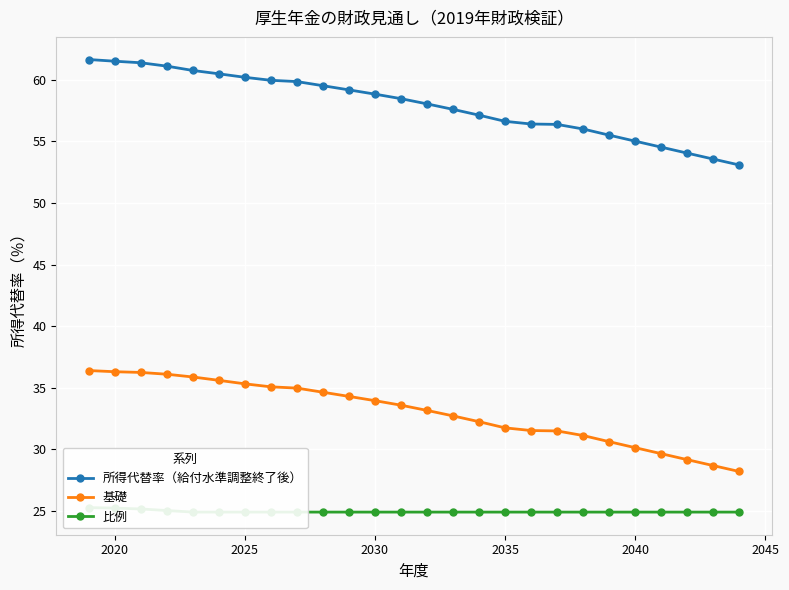

What is the average value of the 基礎 series?

33.0